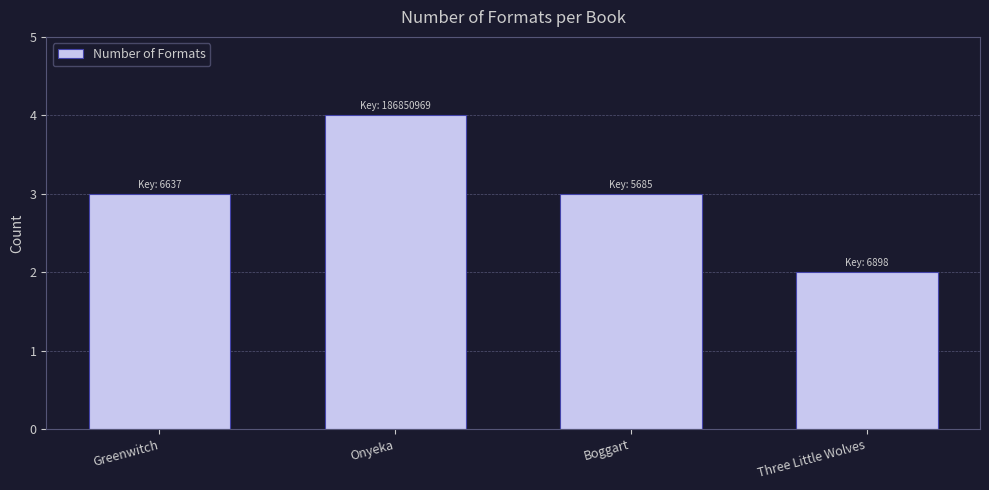

Read the value at Boggart.

3